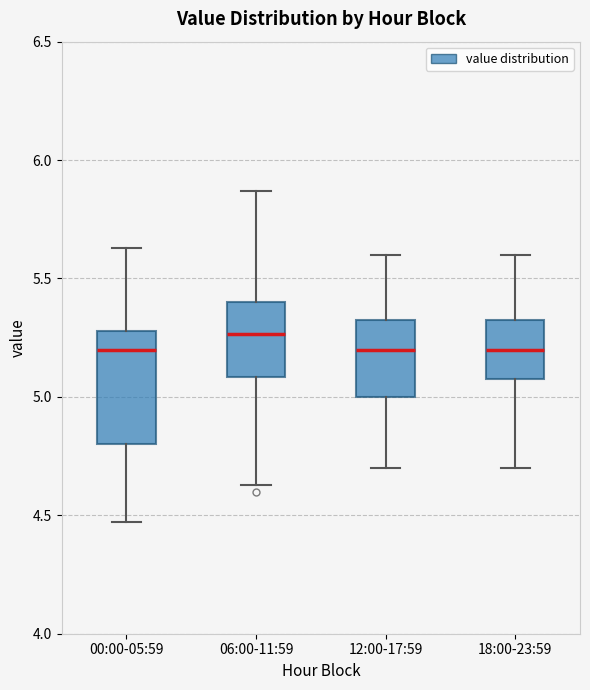

Which box has the highest median line?

06:00-11:59